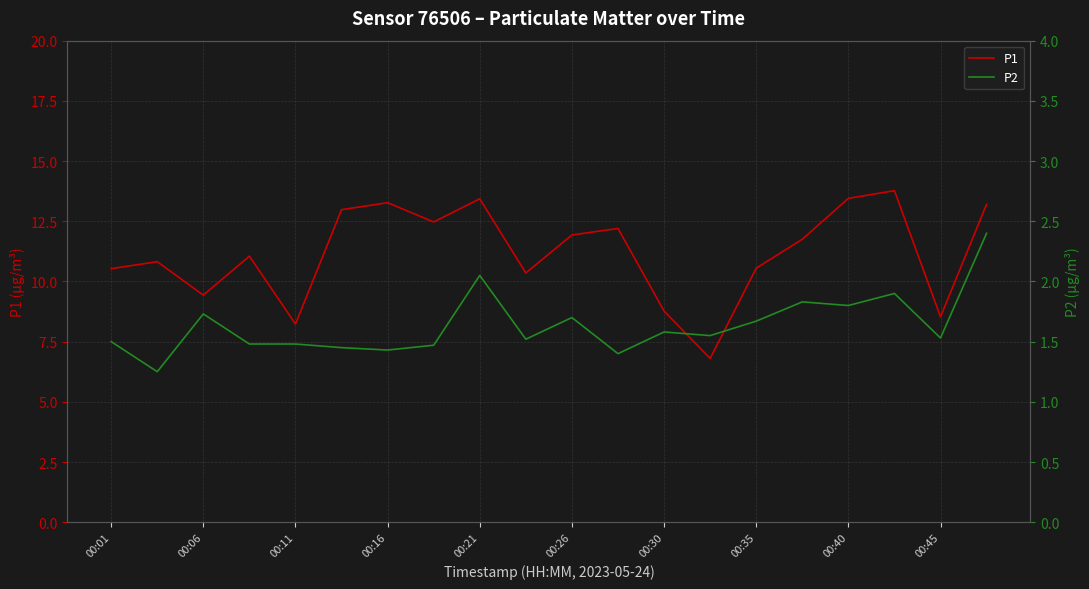

True or false: P1 and P2 cross at least once.

False